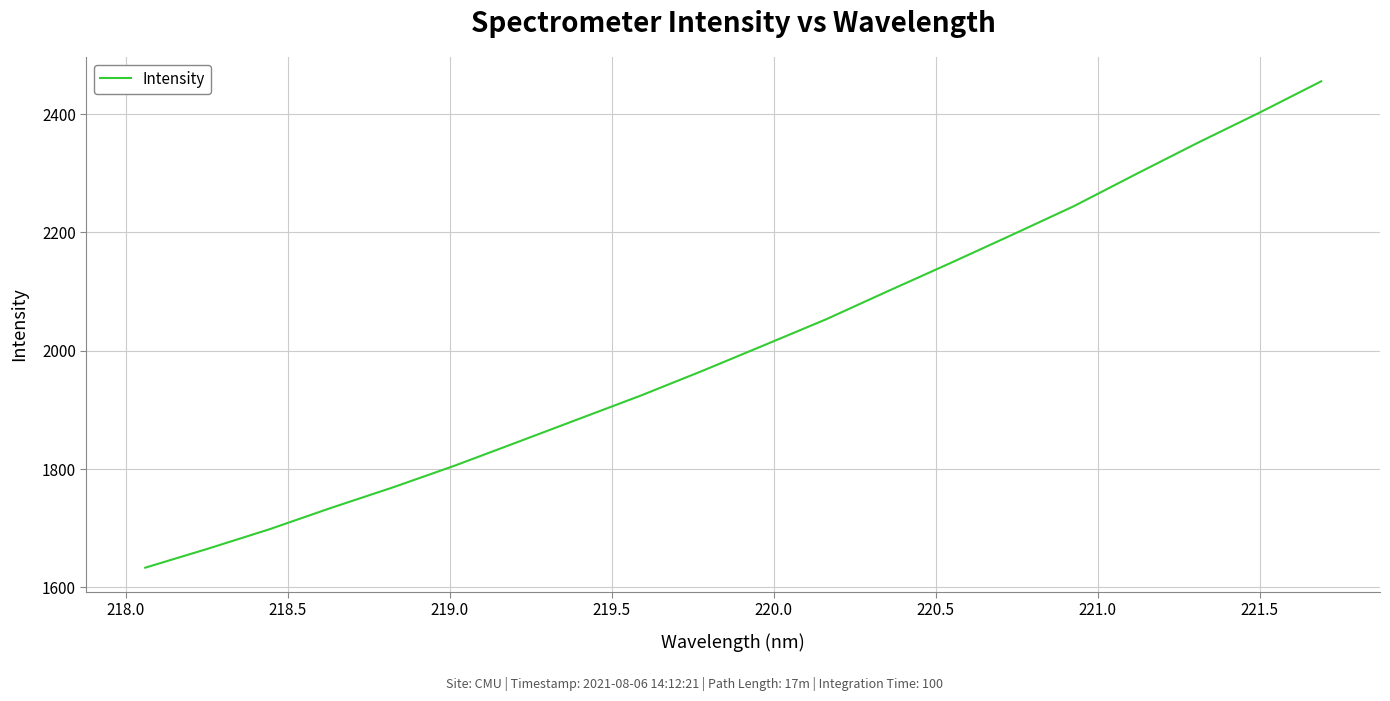

What is the difference between the maximum and minimum values?

822.4